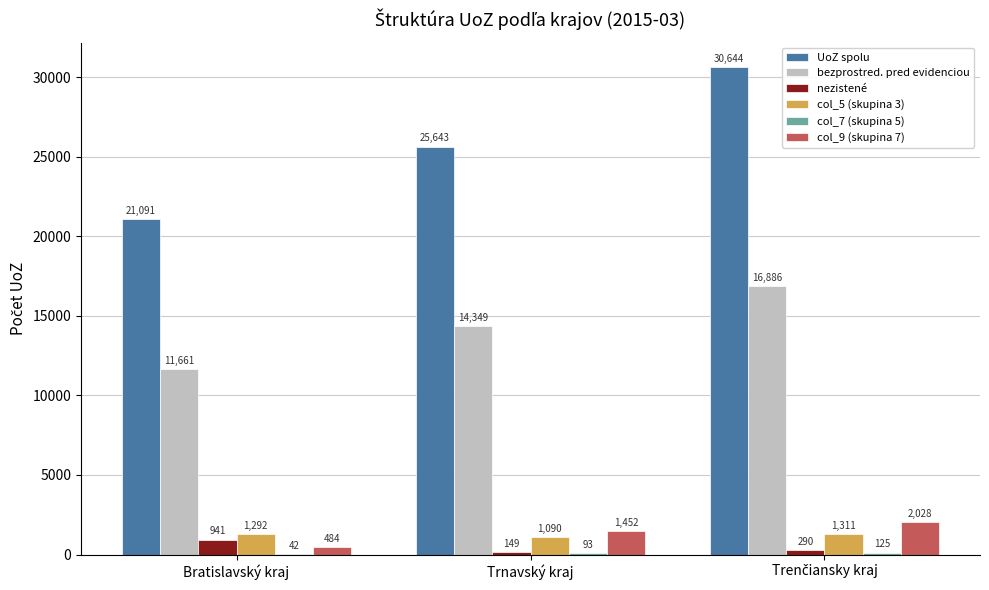

Are the bars grouped side by side (vs. stacked)?

Yes